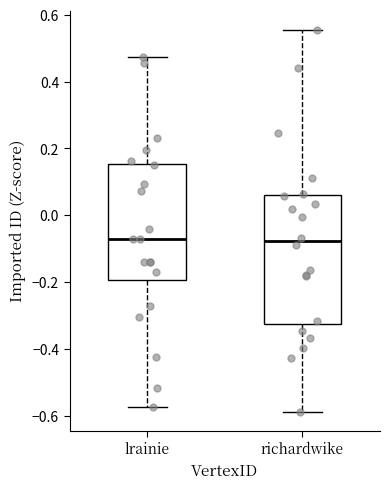

Reading left to right, read every box against the y-axis: the position of its median line, the range the box covers, and the ends of its whiskers. The values are not printed on the chart, so give them approximately, as read against the axis.

lrainie: median -0.08, box -0.20 to 0.16, whiskers -0.58 to 0.48
richardwike: median -0.08, box -0.32 to 0.06, whiskers -0.58 to 0.56